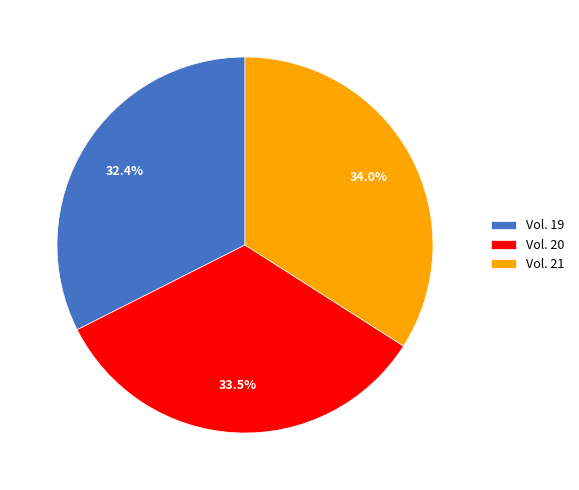

True or false: Vol. 21 accounts for 22% of the total.

False